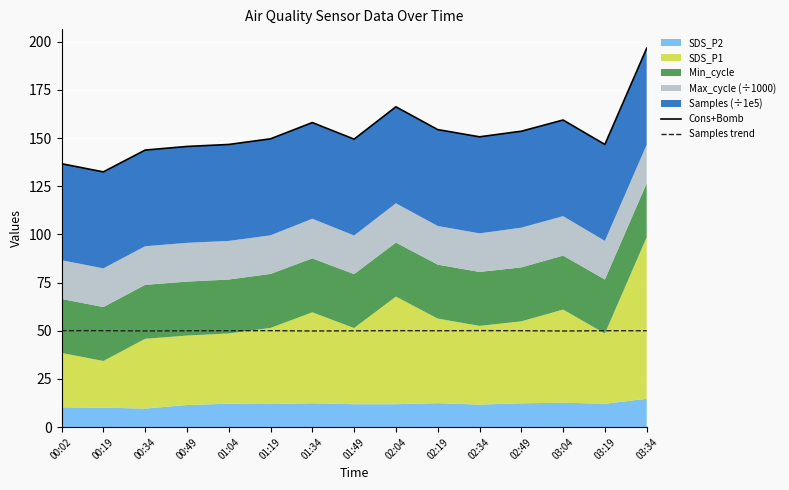

Between 02:04 and 03:19, which is larger?

02:04